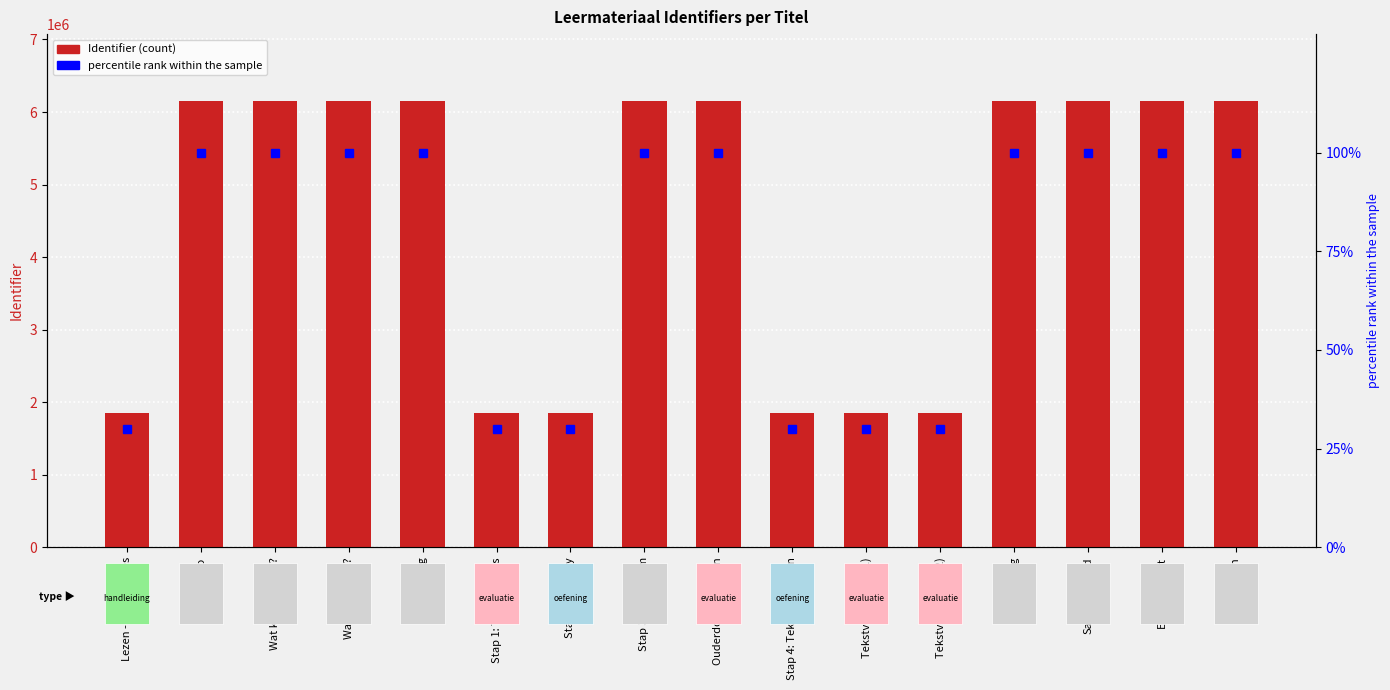

How many data points in Identifier are less than 6150774?

8